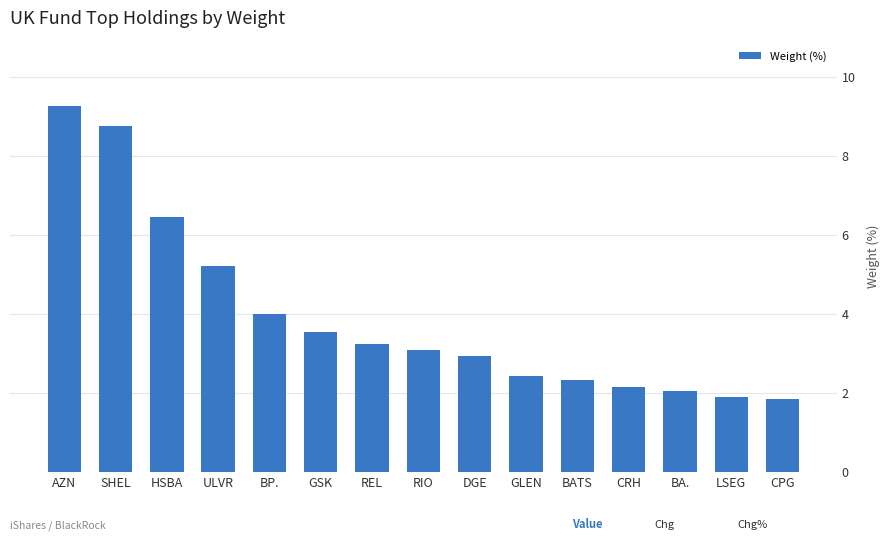

Where does the data first go above 3?

AZN